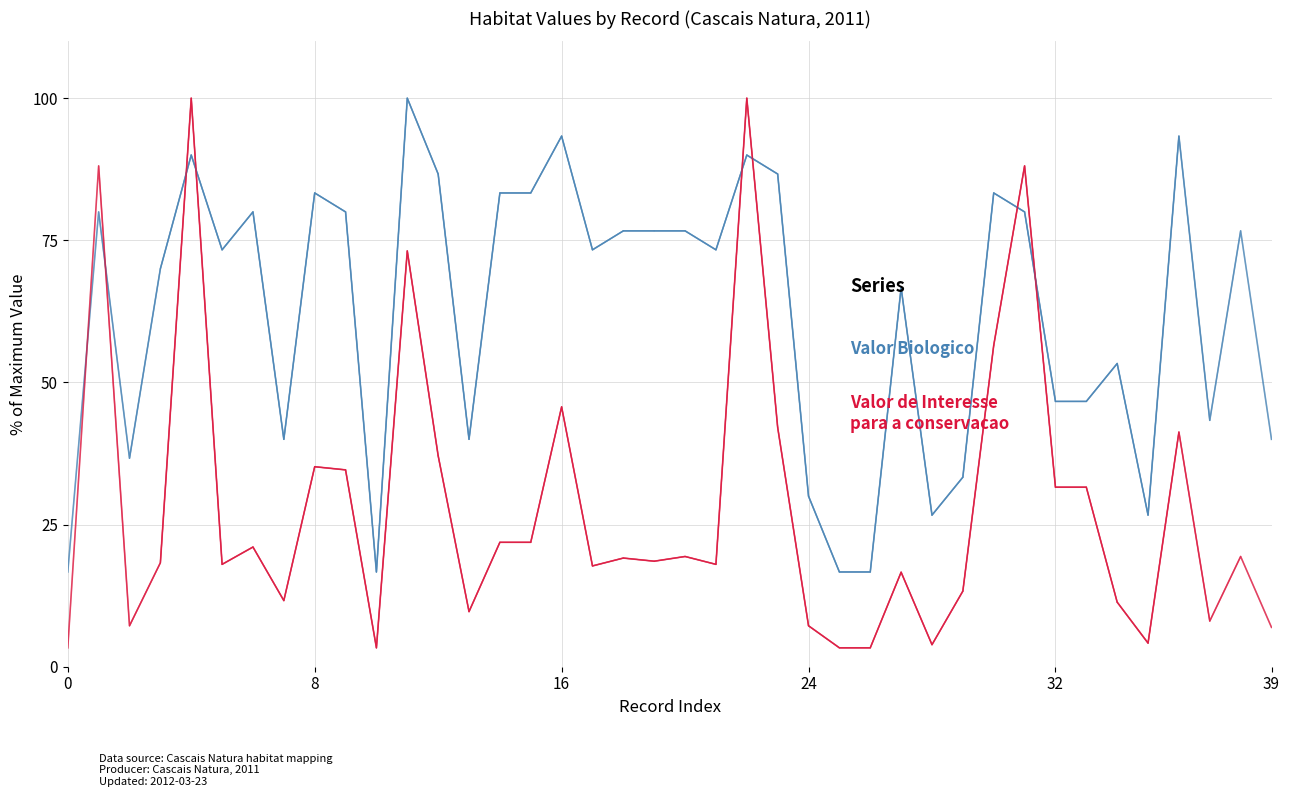

How many times do Valor Biologico and Valor de Interesse para a conservacao cross each other?

8